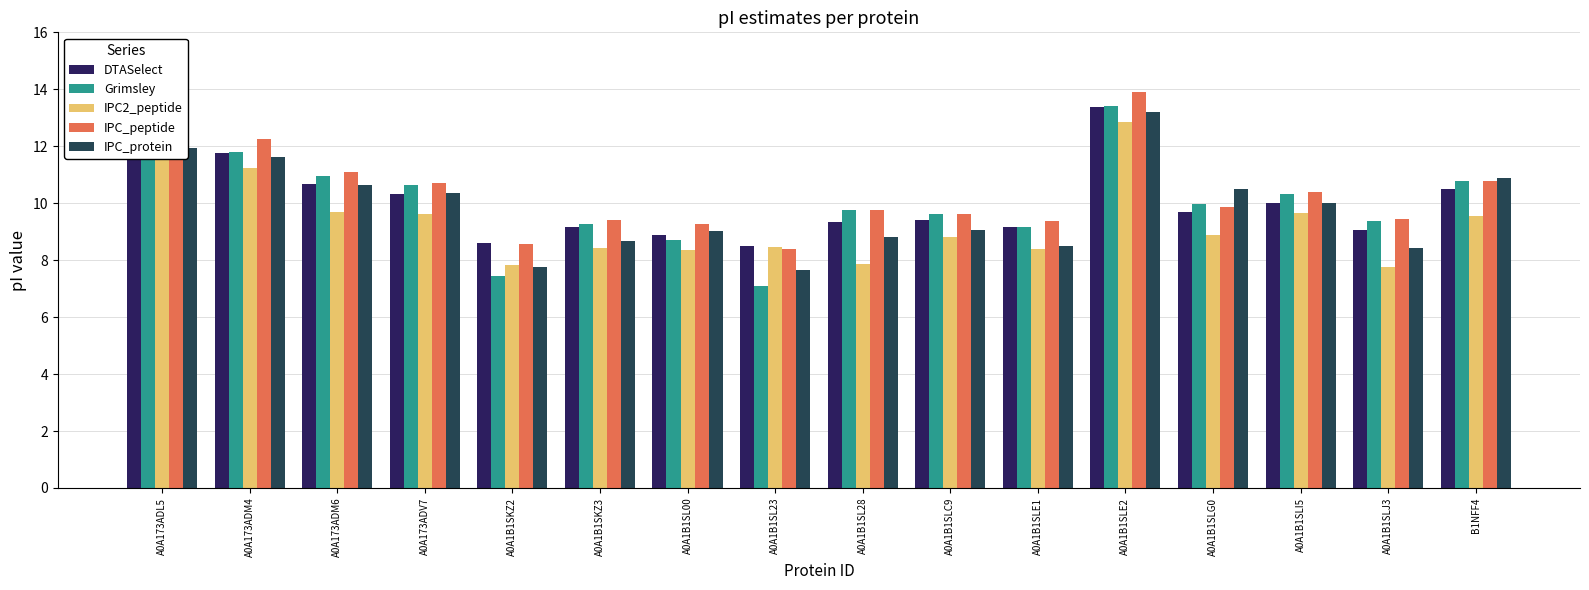

What is the total value across all series at A0A1B1SLE1?

44.6